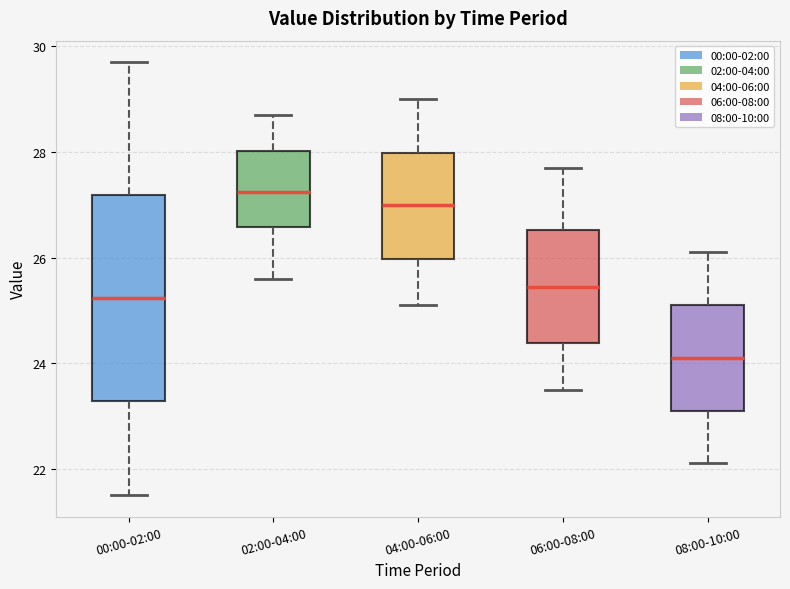

Which box is the tallest, from its lower edge to its upper edge?

00:00-02:00